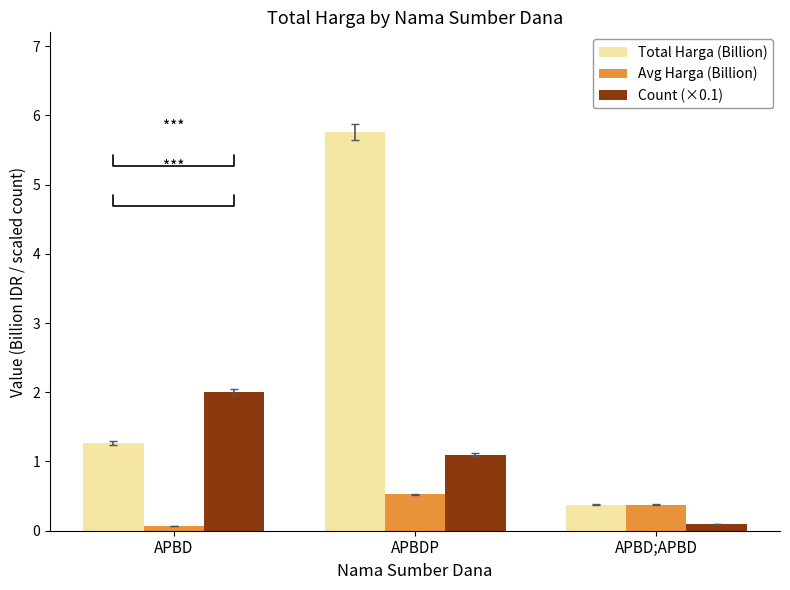

True or false: Total Harga (Billion) has a value of 0.1 at APBD;APBD.

False